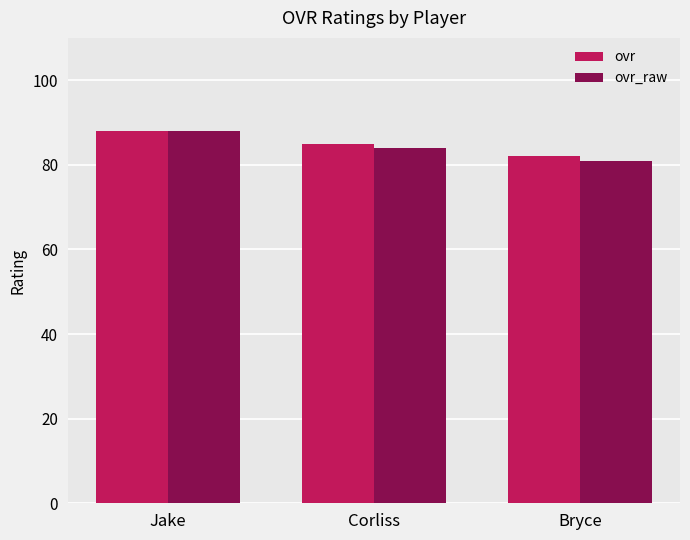

What is the difference between the ovr values at Jake and Bryce?

6